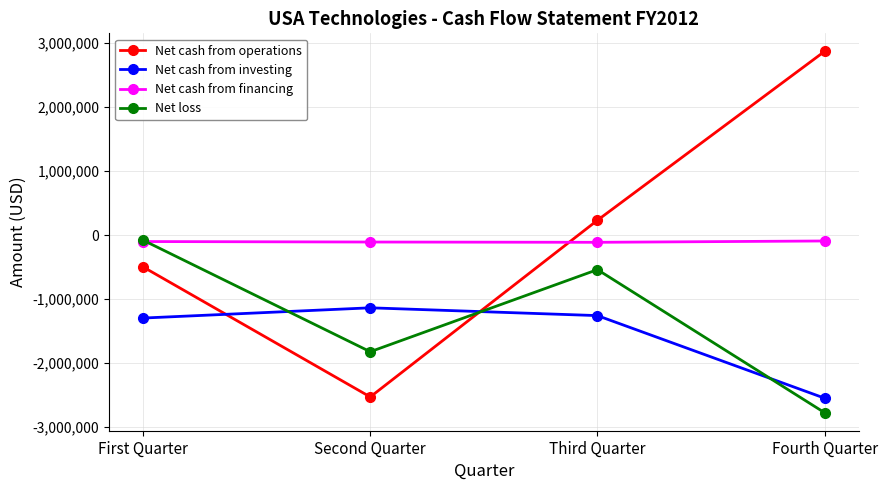

Where does the Net cash from investing series first go above -1256676?

Second Quarter